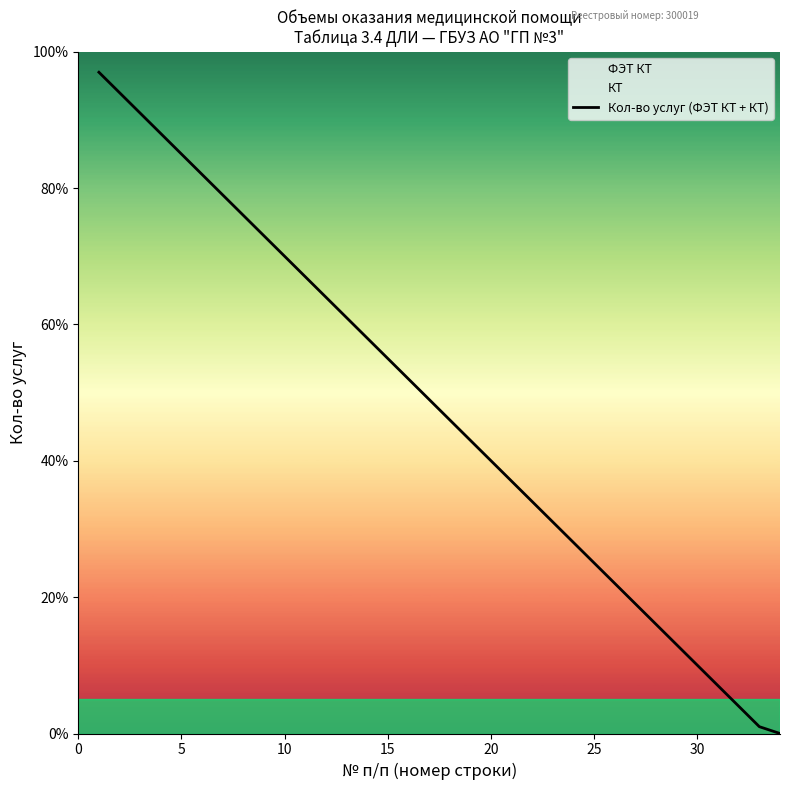

What is the highest value of the Кол-во услуг (ФЭТ КТ + КТ) series?

97